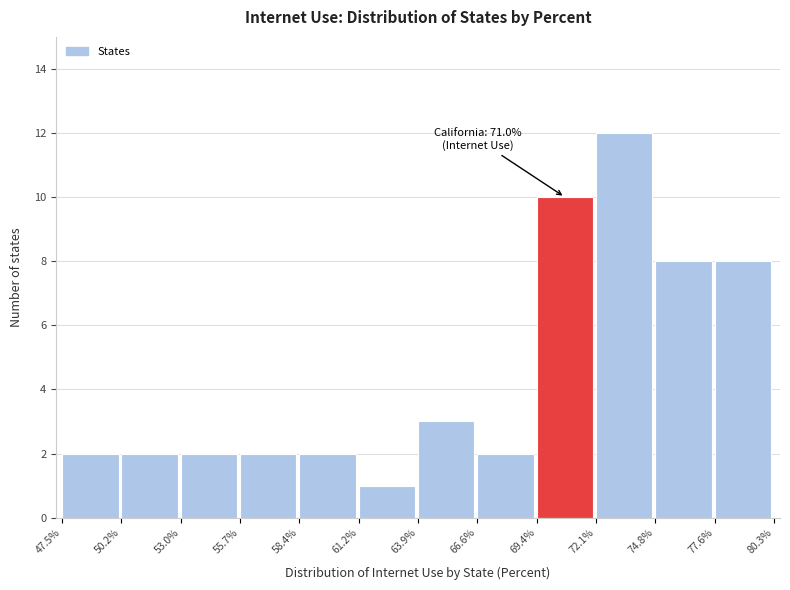

Over which range of the x-axis is the bar tallest?

72.1% to 74.8%